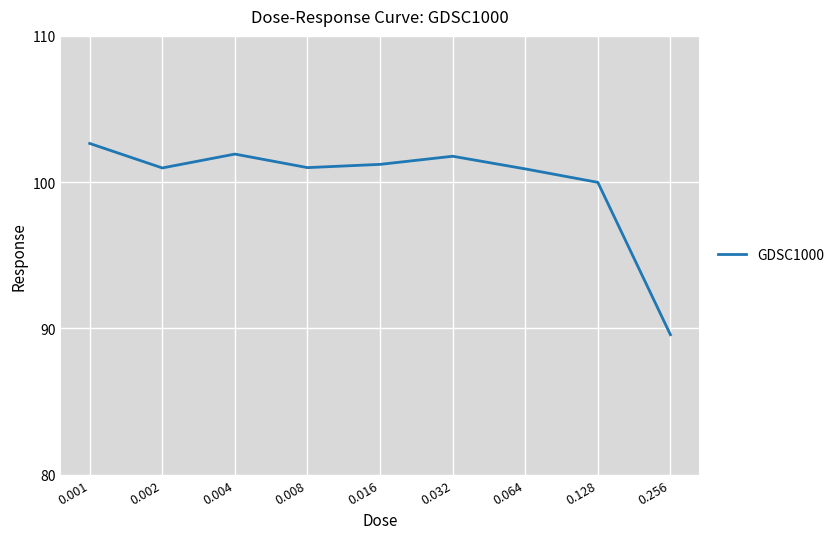

What is the smallest value displayed?

89.6